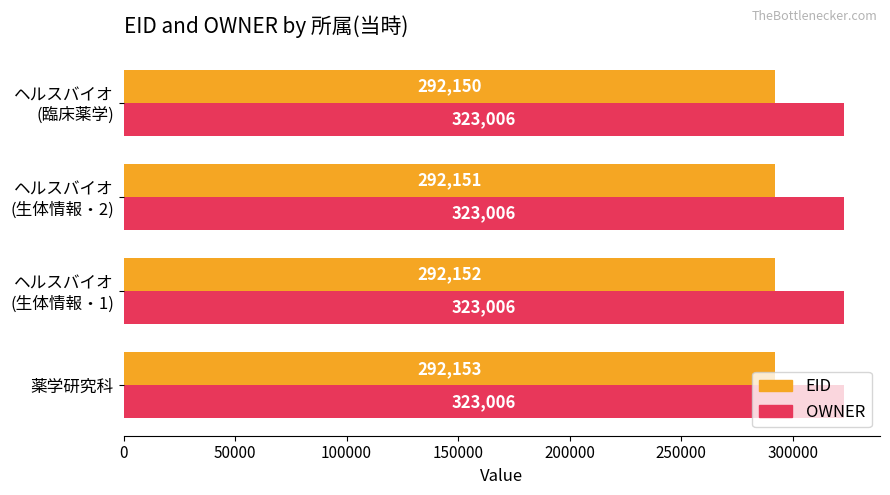

List the labels in order of EID value, smallest first.

ヘルスバイオ
(臨床薬学), ヘルスバイオ
(生体情報・2), ヘルスバイオ
(生体情報・1), 薬学研究科